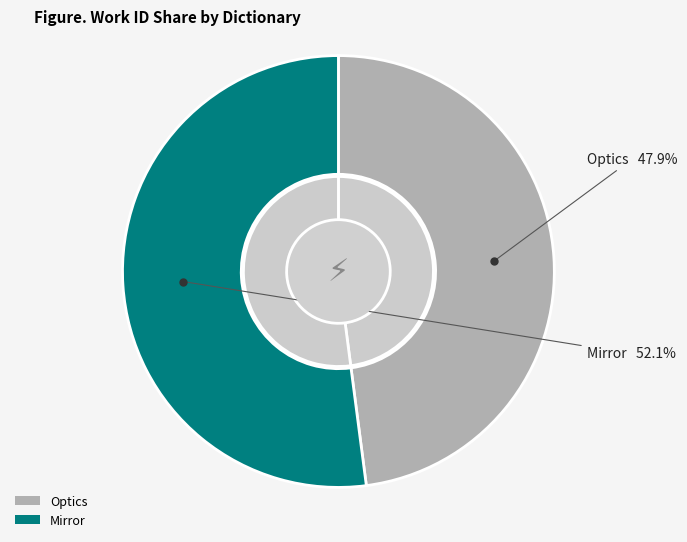

To the nearest percent, what is the difference between the largest and smallest slice percentages?

4%